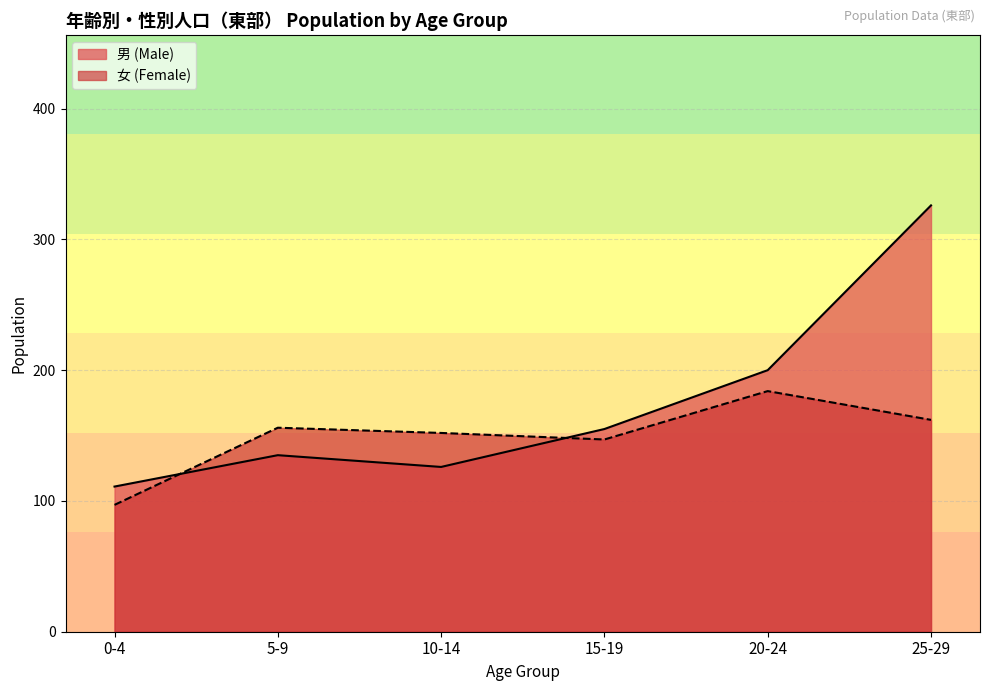

After their last crossing, which series has the higher values: 男 (Male) or 女 (Female)?

男 (Male)